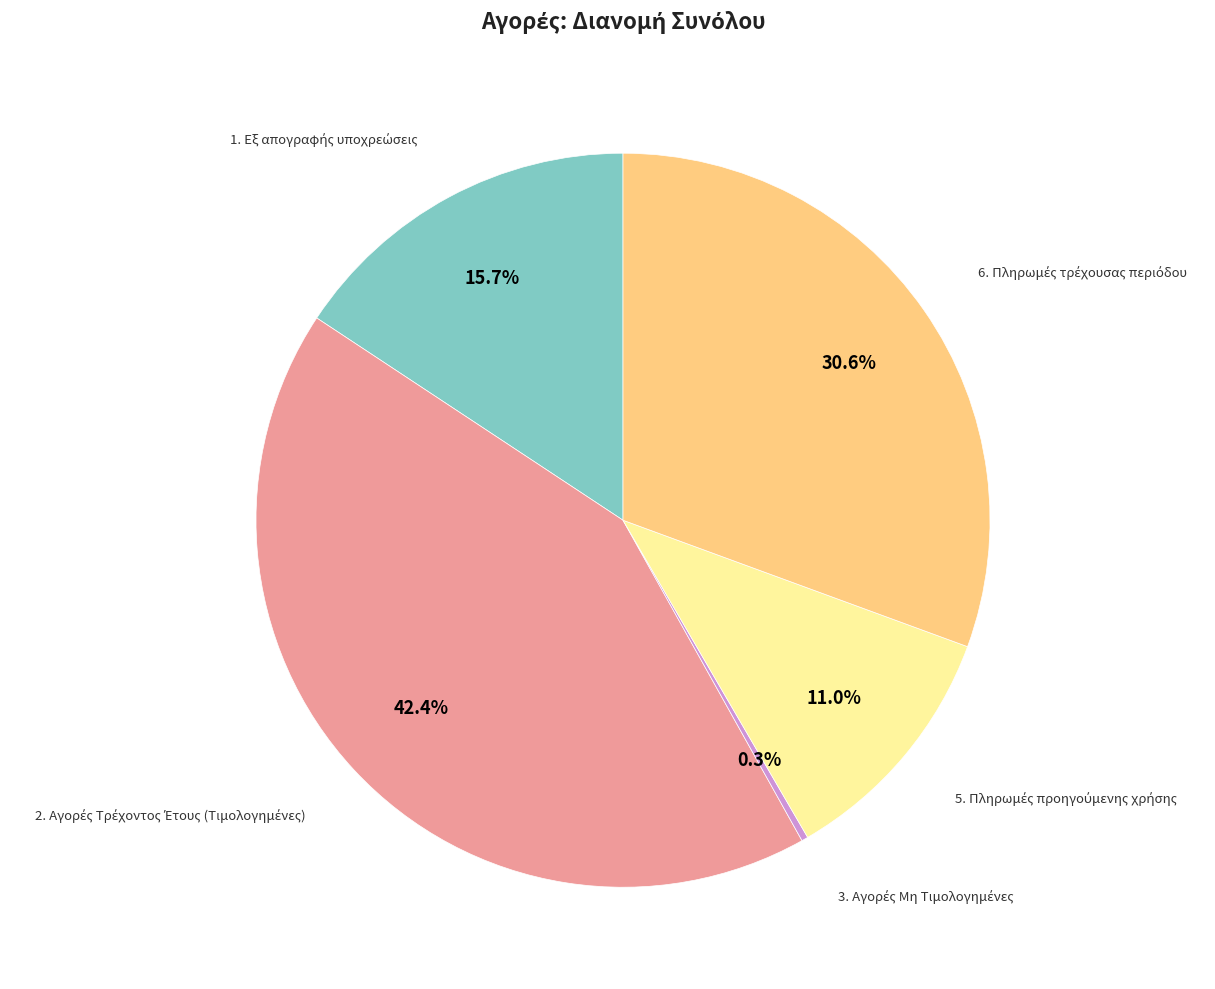

Is there any slice that represents more than half of the pie?

No